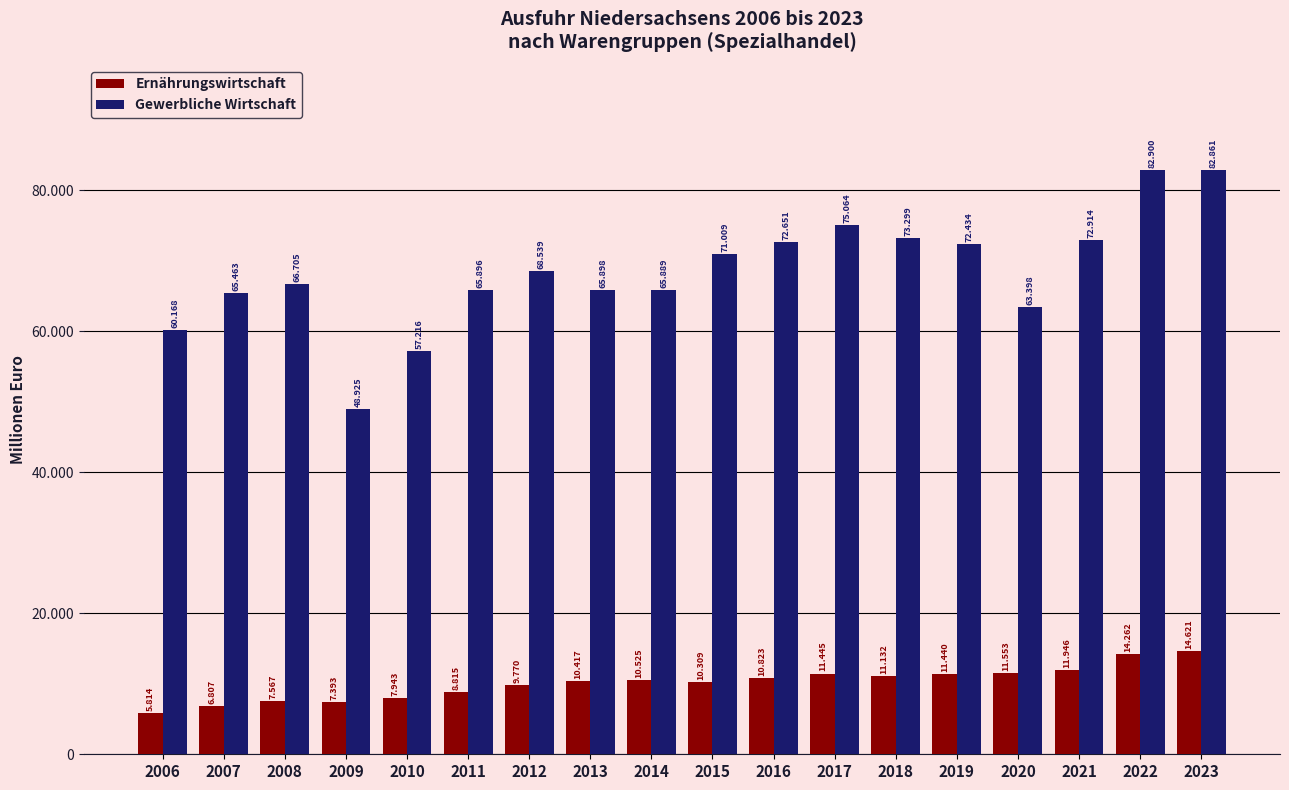

What are all the series names shown in the legend?

Ernährungswirtschaft, Gewerbliche Wirtschaft